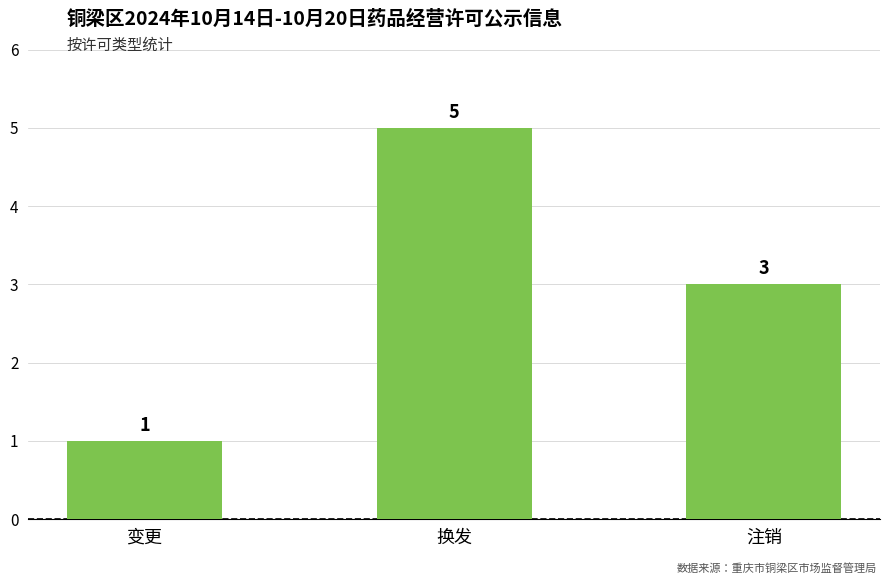

What is the sum of the values at 变更 and 注销?

4